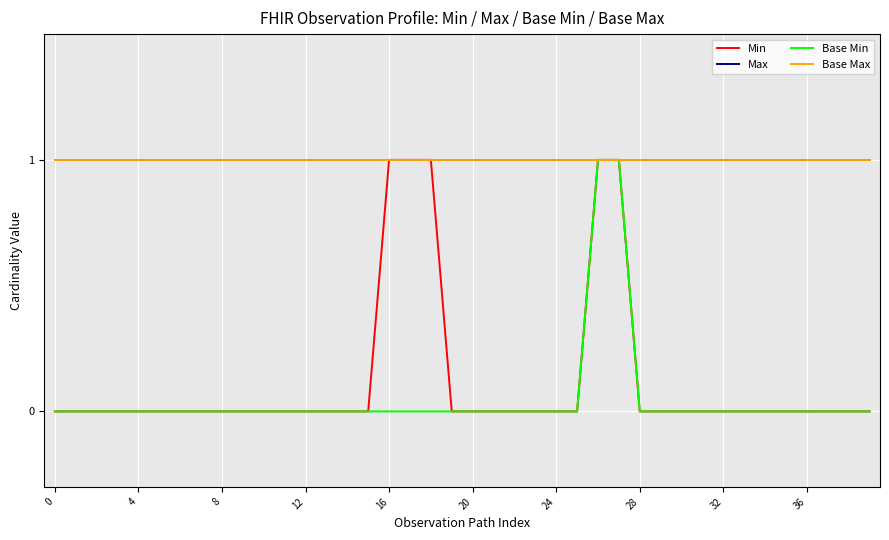

True or false: Min and Max intersect in this chart.

False